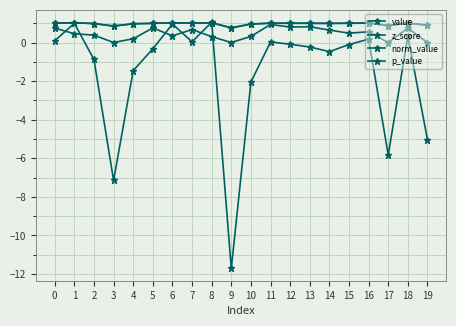

At which label is norm_value closest to 0?

9